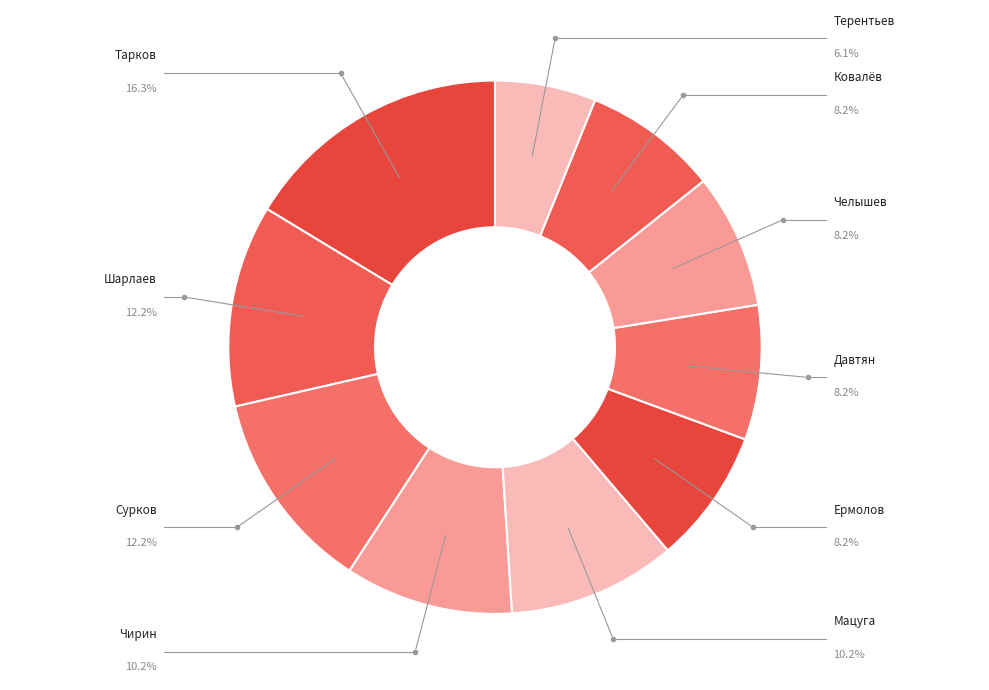

Count the number of slices in the pie.

10